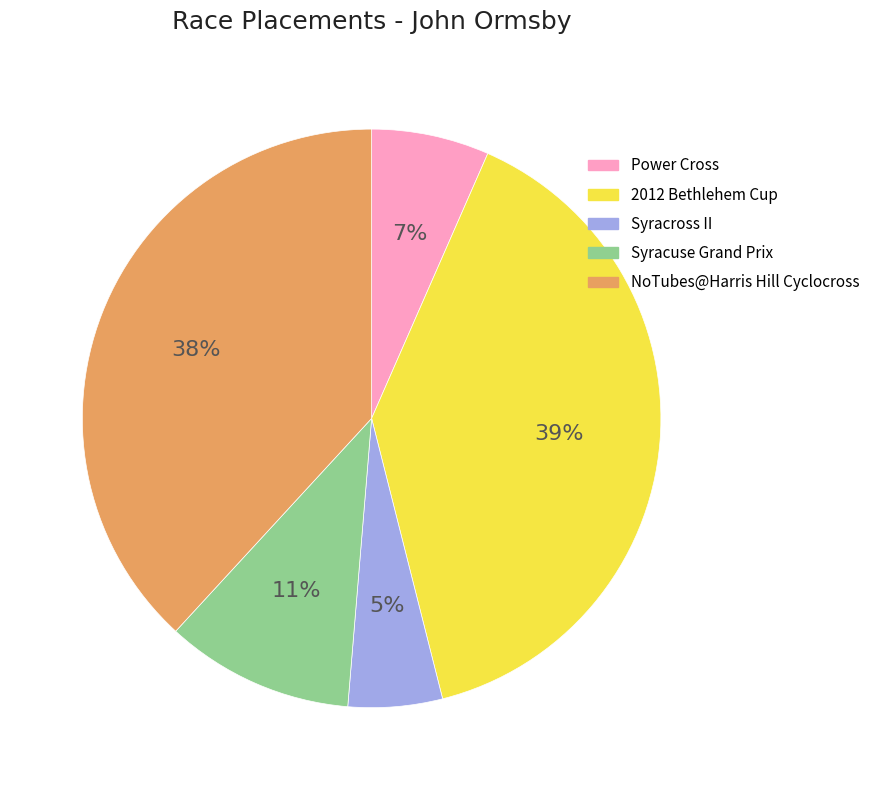

To the nearest percent, what is the combined percentage of NoTubes@Harris Hill Cyclocross and Syracuse Grand Prix?

49%